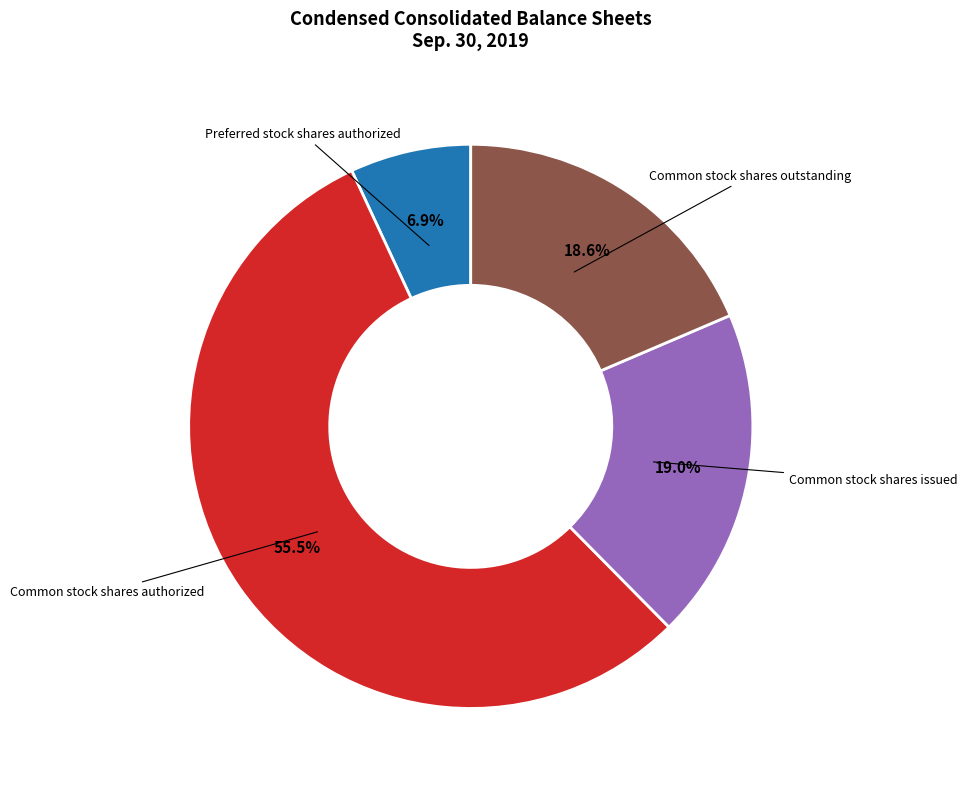

Is there any slice that represents more than half of the pie?

Yes